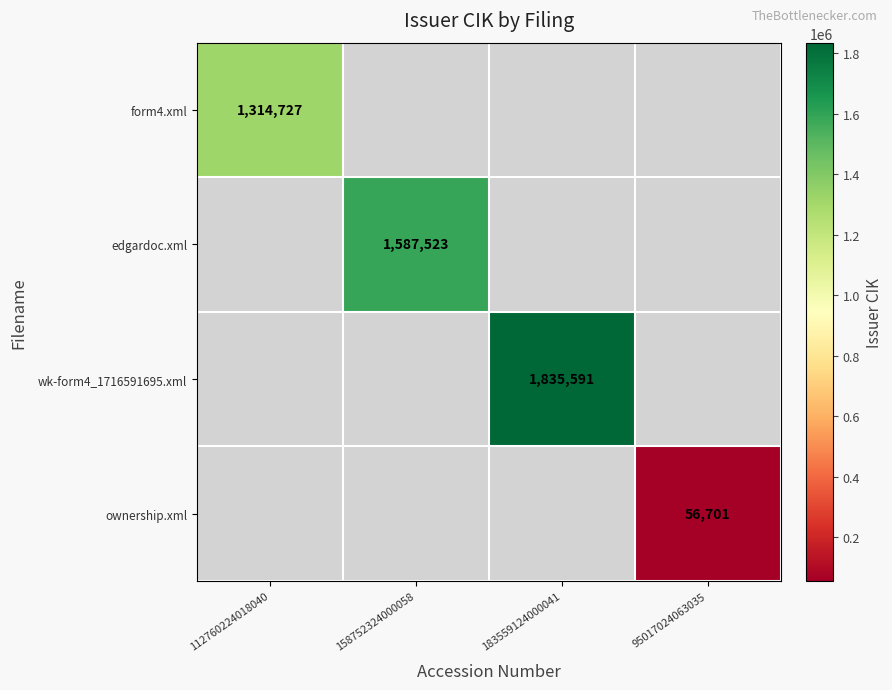

The ownership.xml series shows 56701 at 95017024063035. True or false?

True